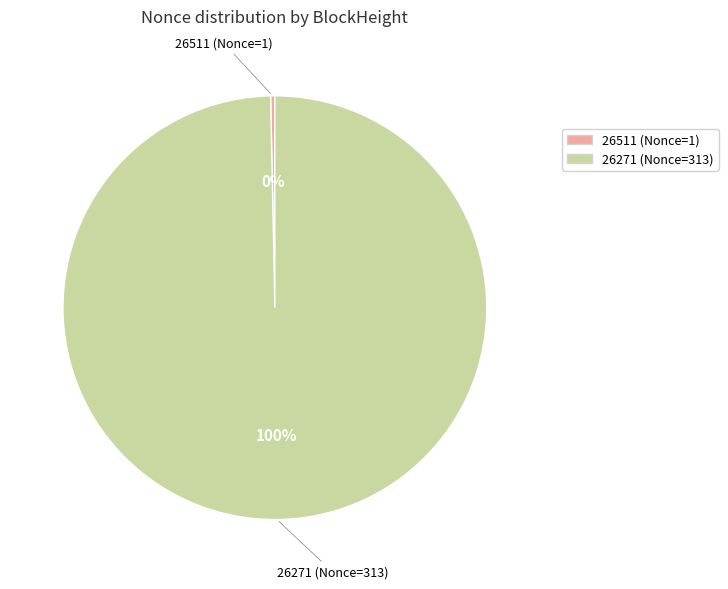

Does any single category account for the majority?

Yes